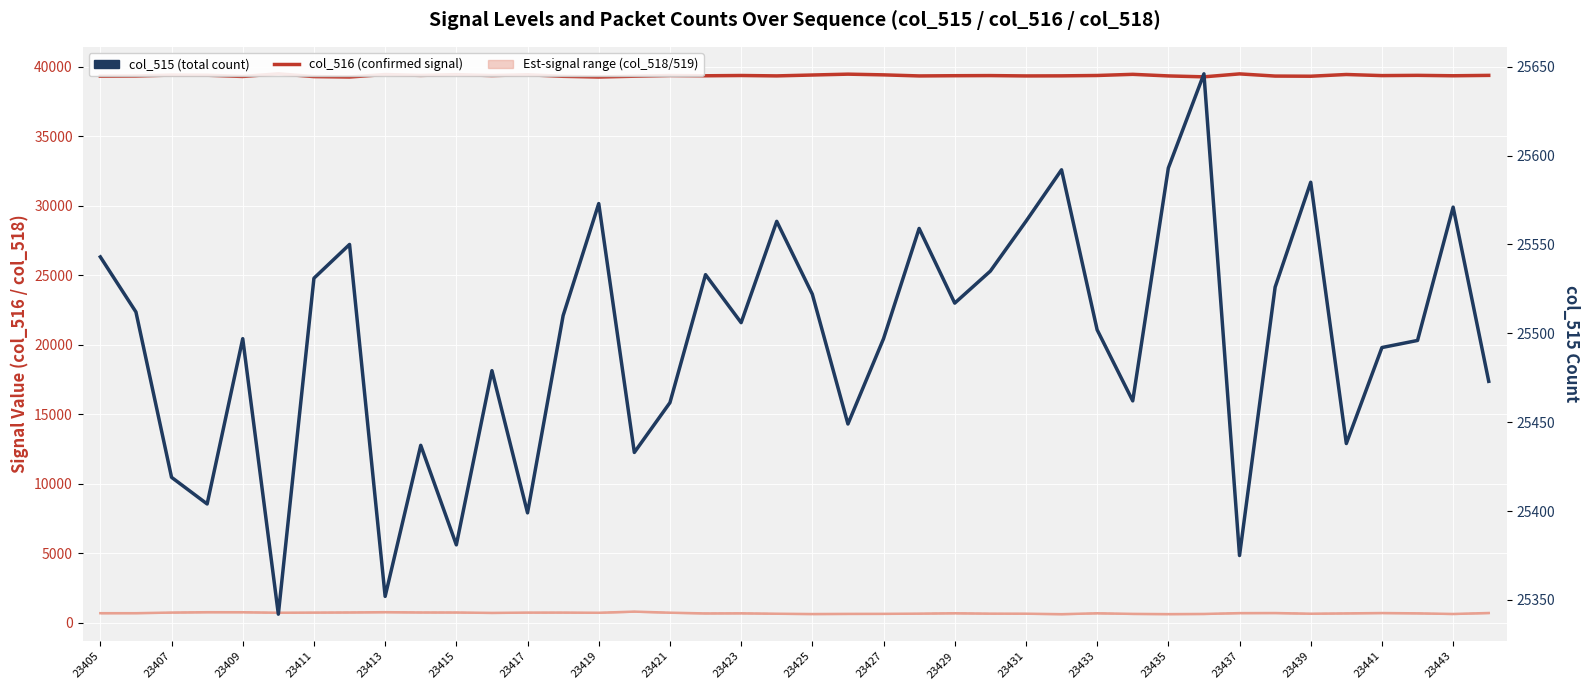

Read the Confirmed col_516 value at 23, to the nearest 50.

39350